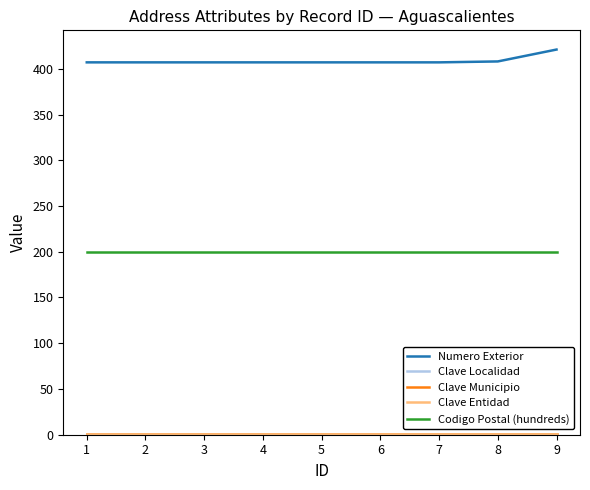

Between 2 and 4, which series saw the biggest shift?

Numero Exterior